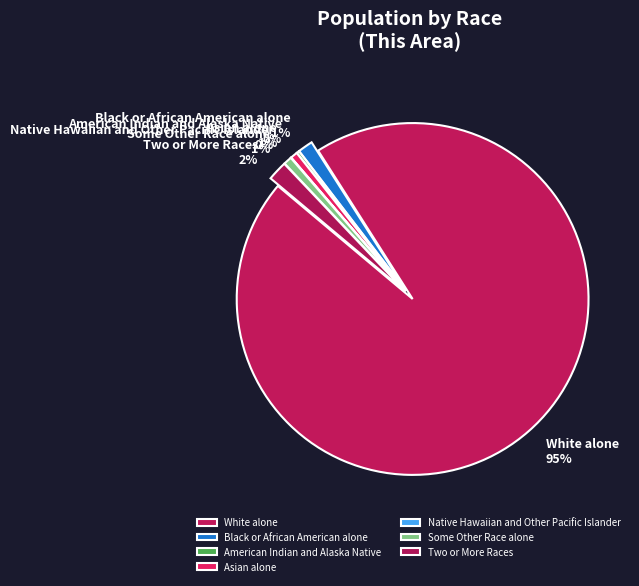

The Some Other Race alone slice represents 1% of the pie. True or false?

True